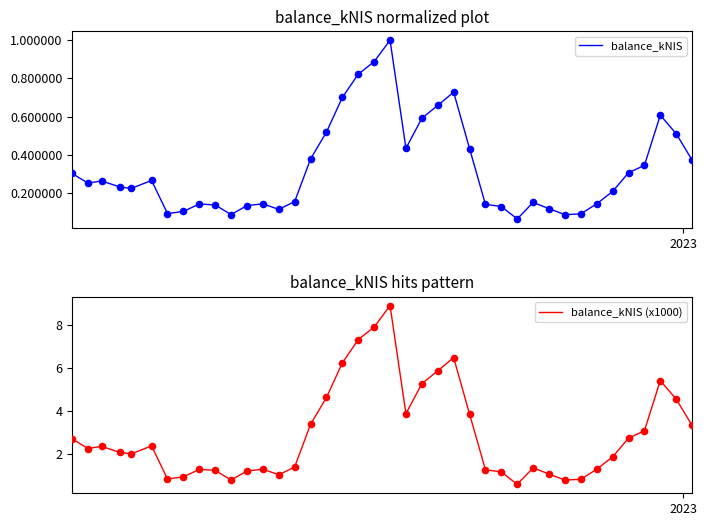

What is the highest value of the balance_kNIS series?

1.0